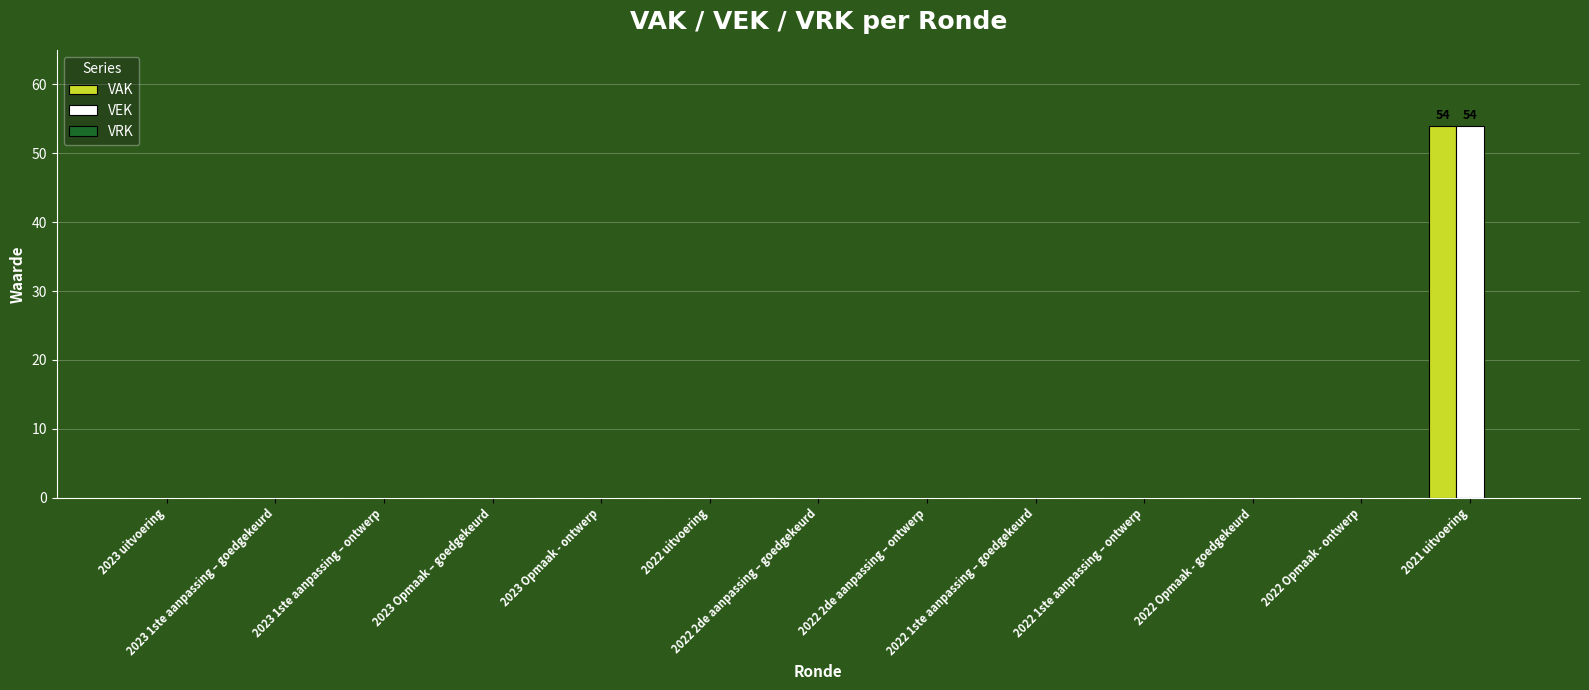

True or false: VEK has a value of 0 at 2023 1ste aanpassing – goedgekeurd.

True